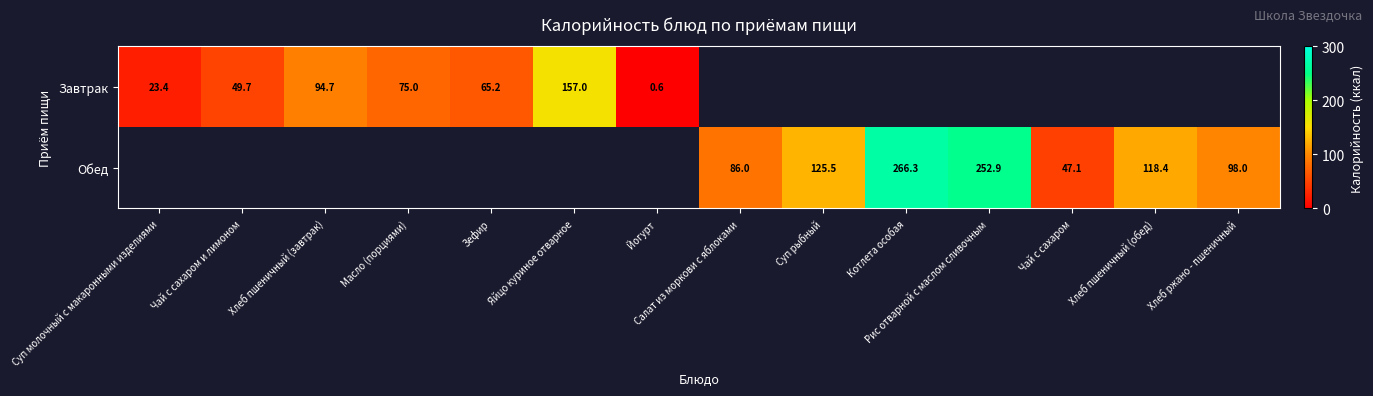

At how many categories does at least one series exceed 49?

11